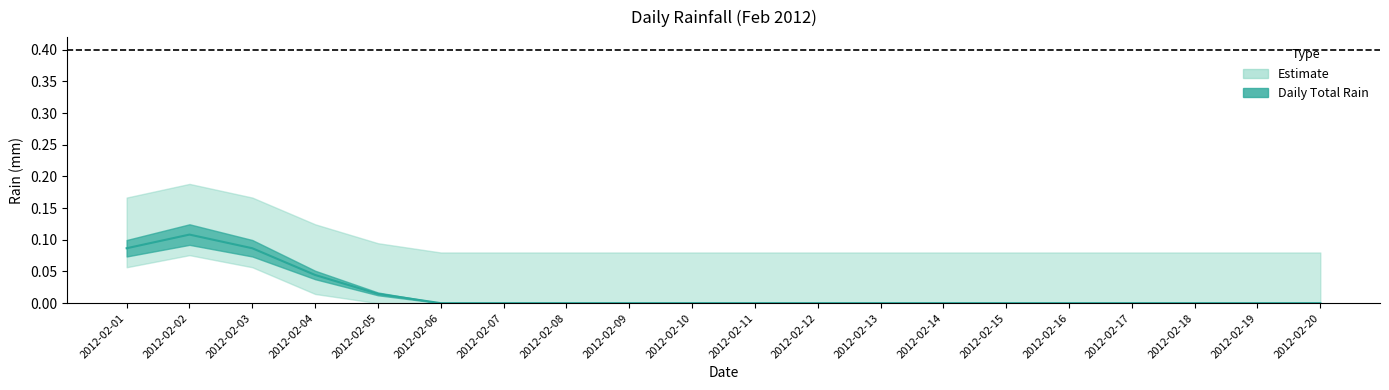

True or false: rain_upper and rain_mean cross at least once.

False